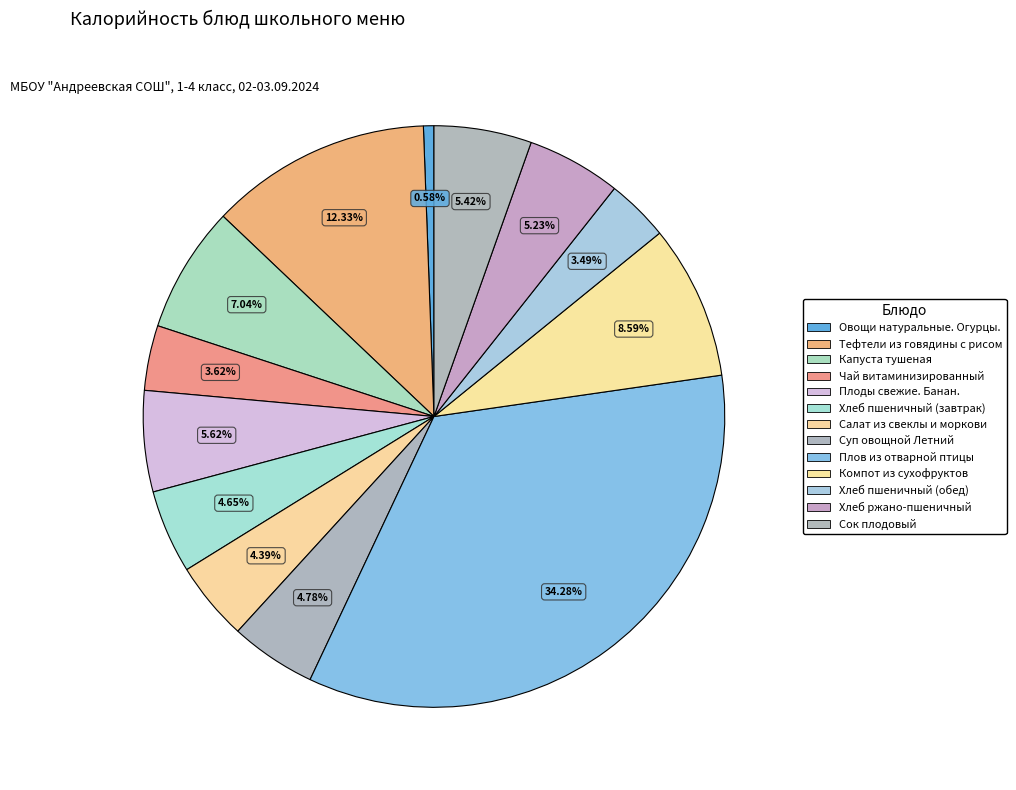

Count the number of slices in the pie.

13